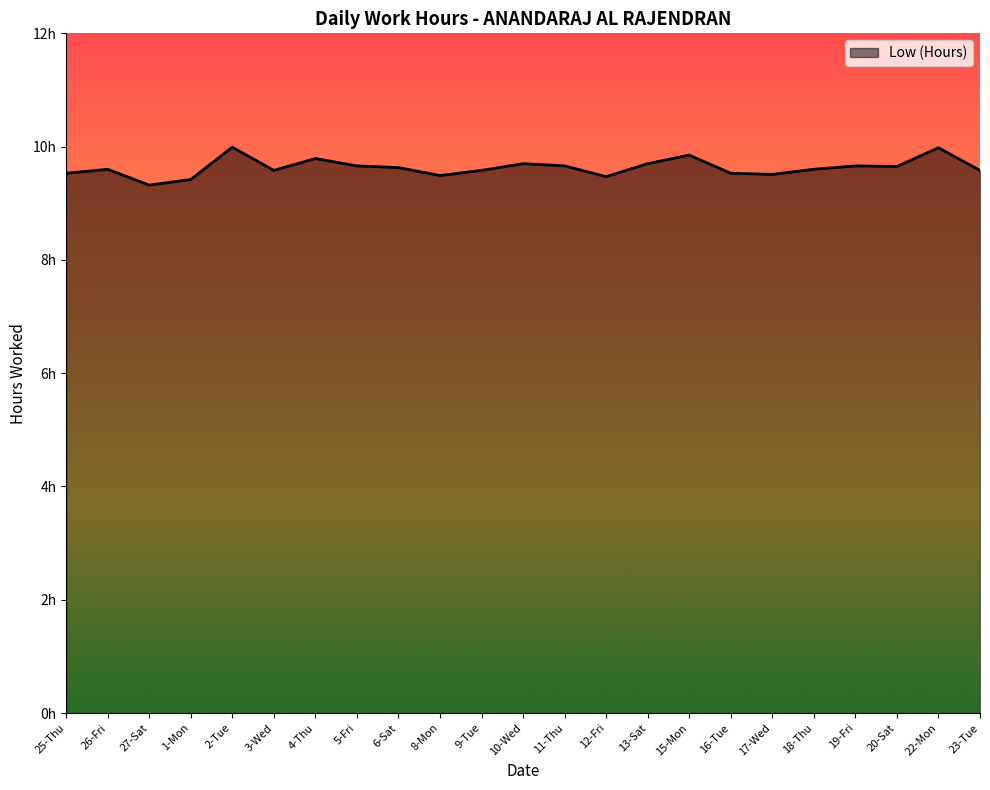

What is the value of the 16th point from the left?

9.8